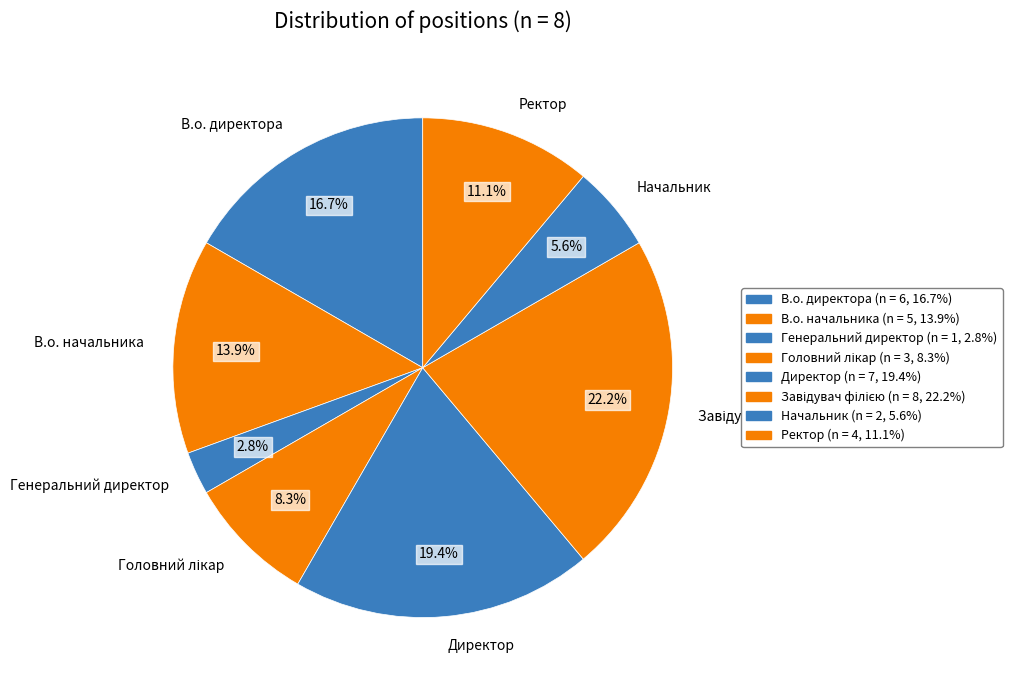

The Ректор slice represents 19% of the pie. True or false?

False